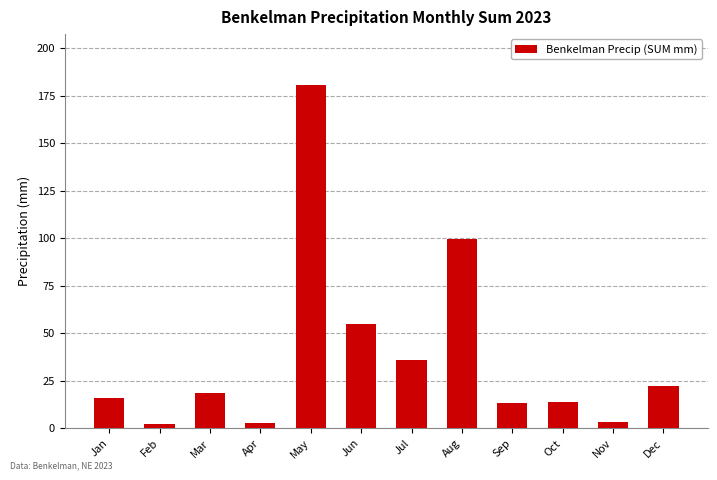

The chart shows a value of 18.4 at Mar. True or false?

True